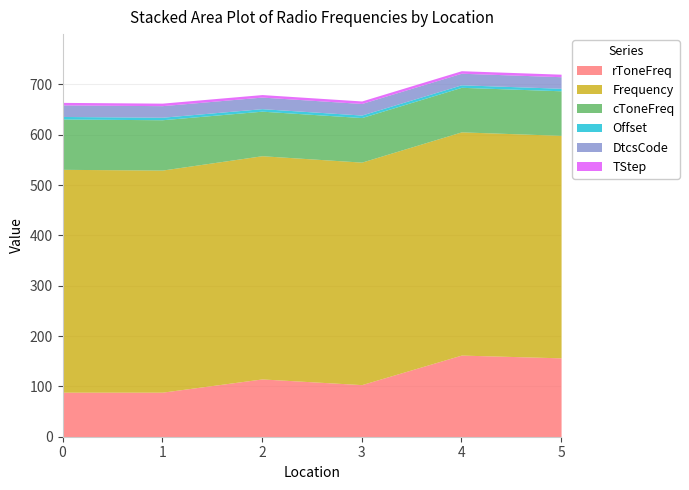

At which label does rToneFreq reach its peak?

4